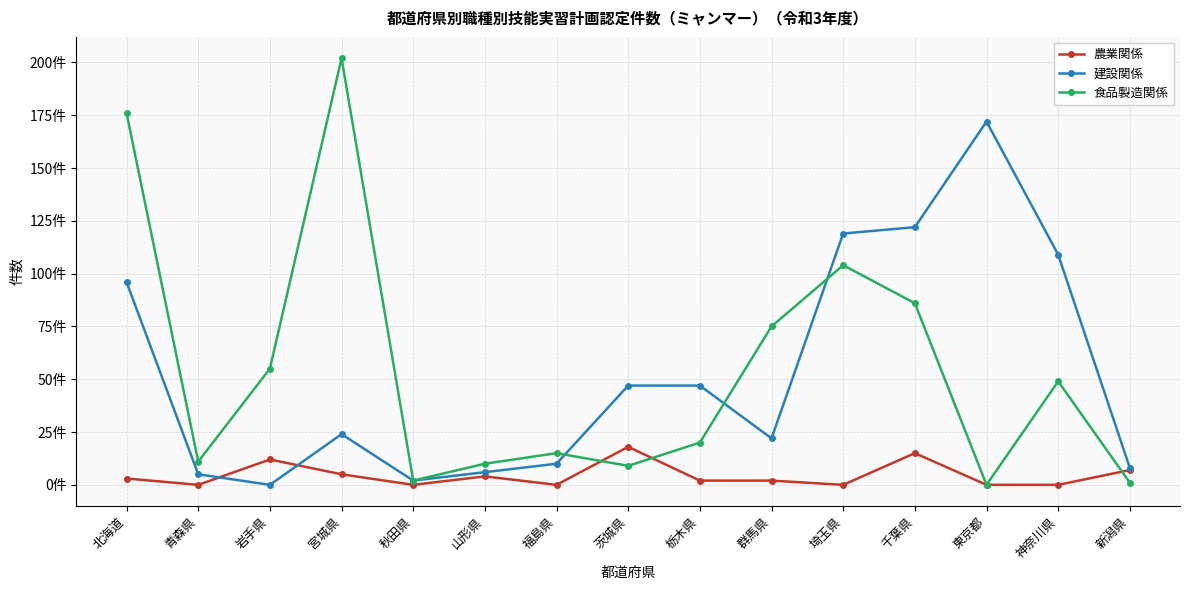

What are all the series names shown in the legend?

農業関係, 建設関係, 食品製造関係